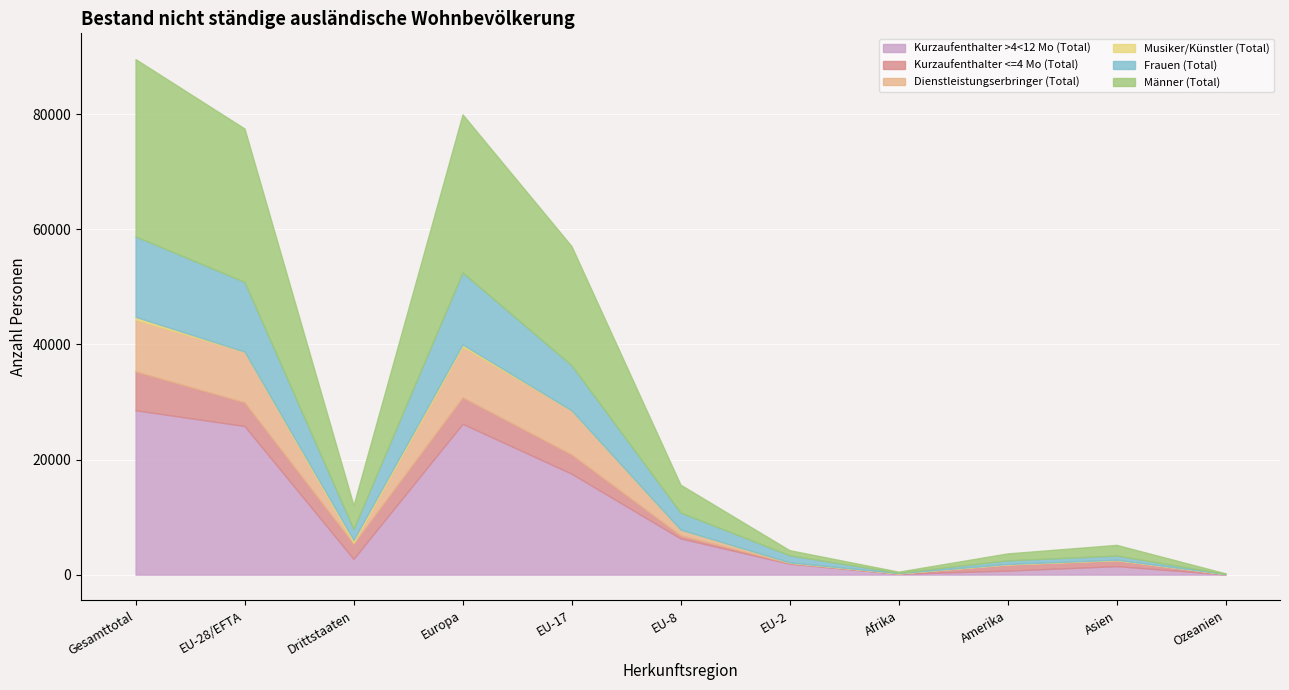

The value of Musiker/Künstler (Total) at Europa is 334. True or false?

True